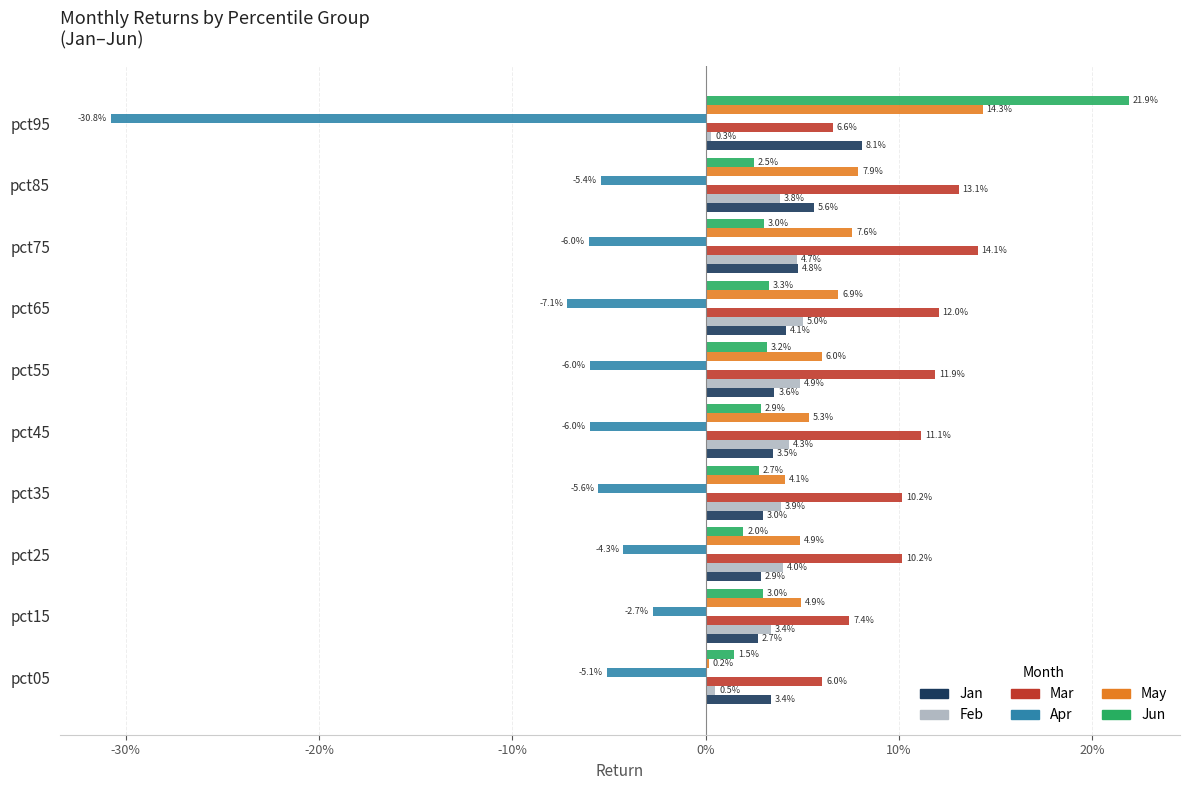

List the series in order of their peak value, lowest first.

Apr, Feb, Jan, Mar, May, Jun